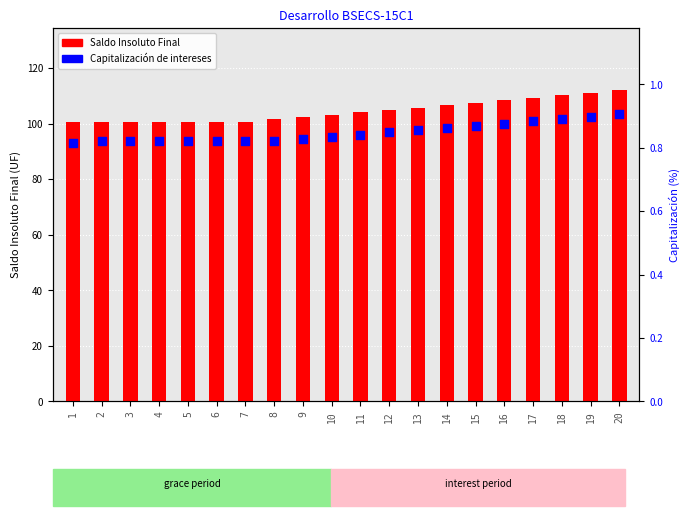

Which series has the widest spread of Y values?

Saldo Insoluto Final